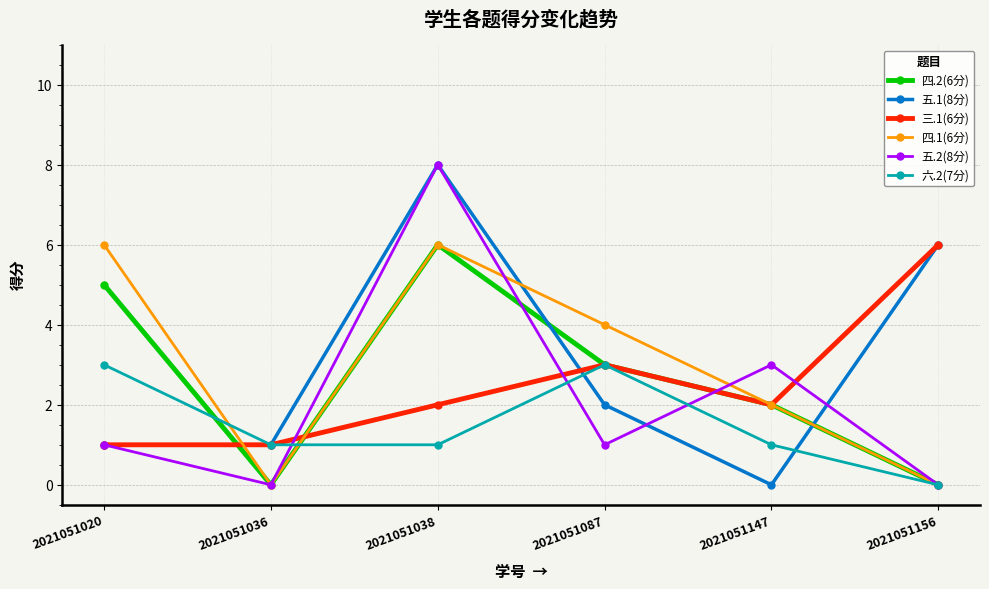

How many categories are shown in the chart?

6